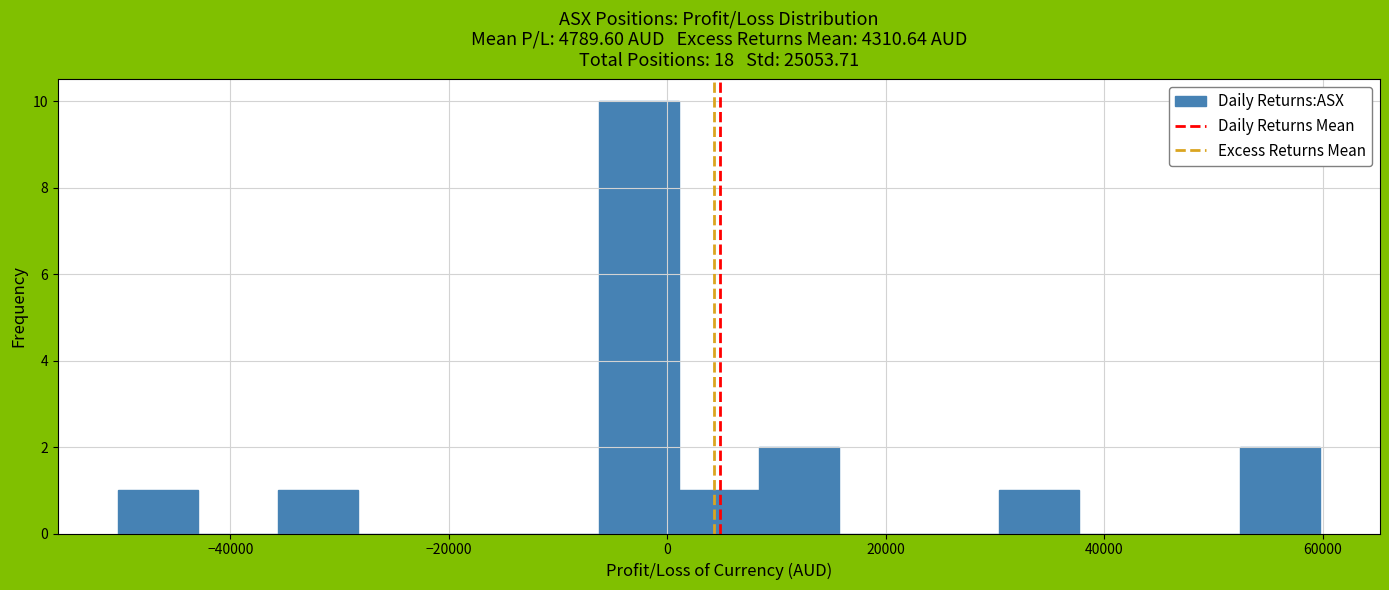

Read against the x-axis, roughly where is the centre of the tallest bar?

-2000